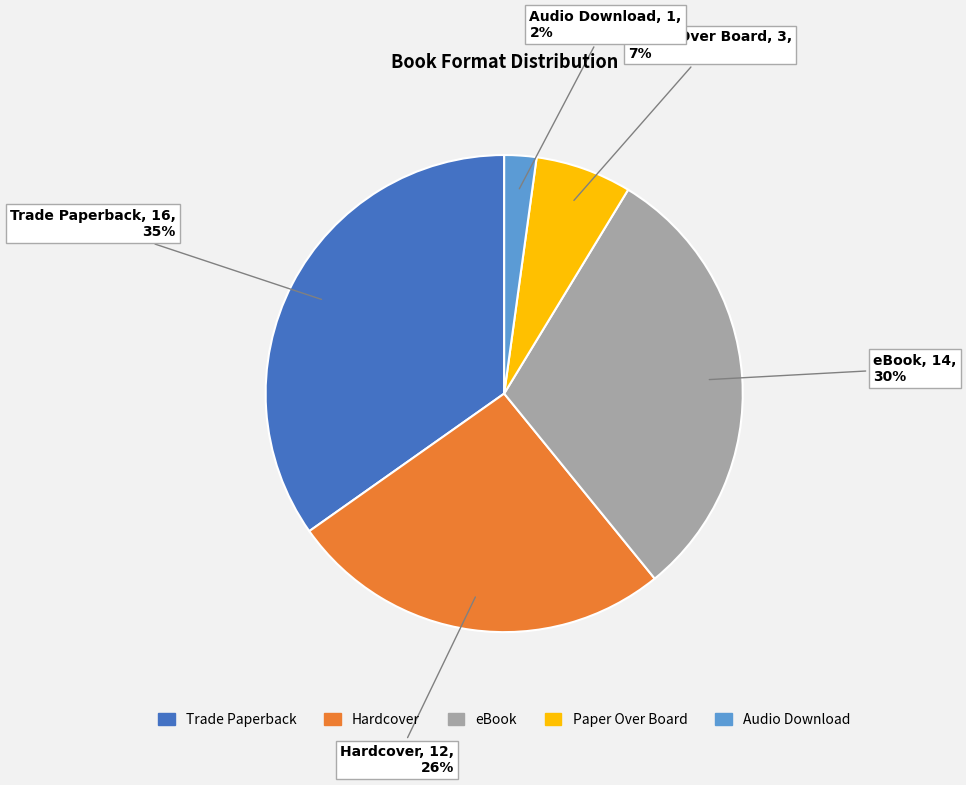

How many segments does this pie chart have?

5